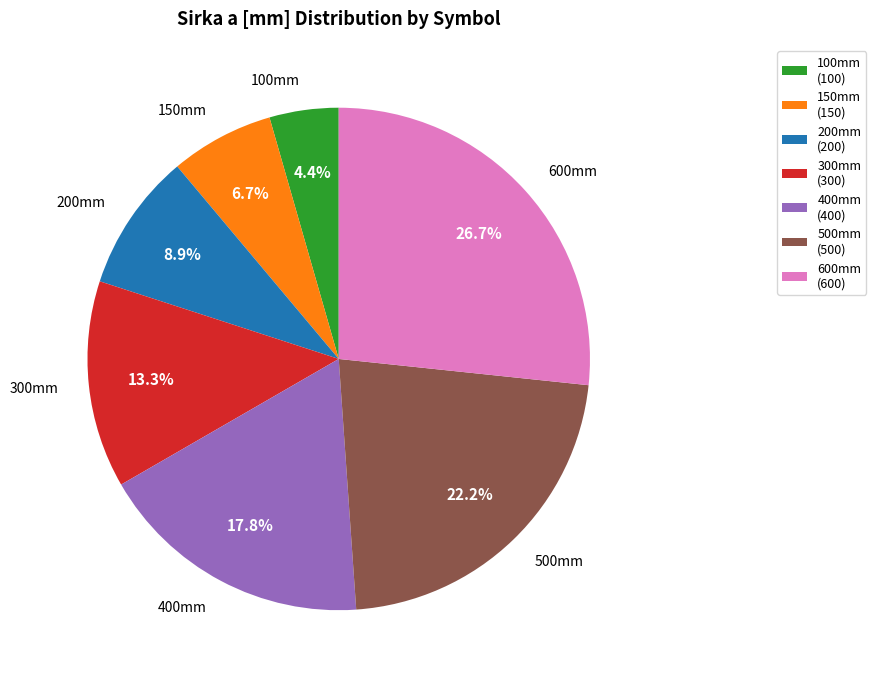

How many slices are in this pie chart?

7